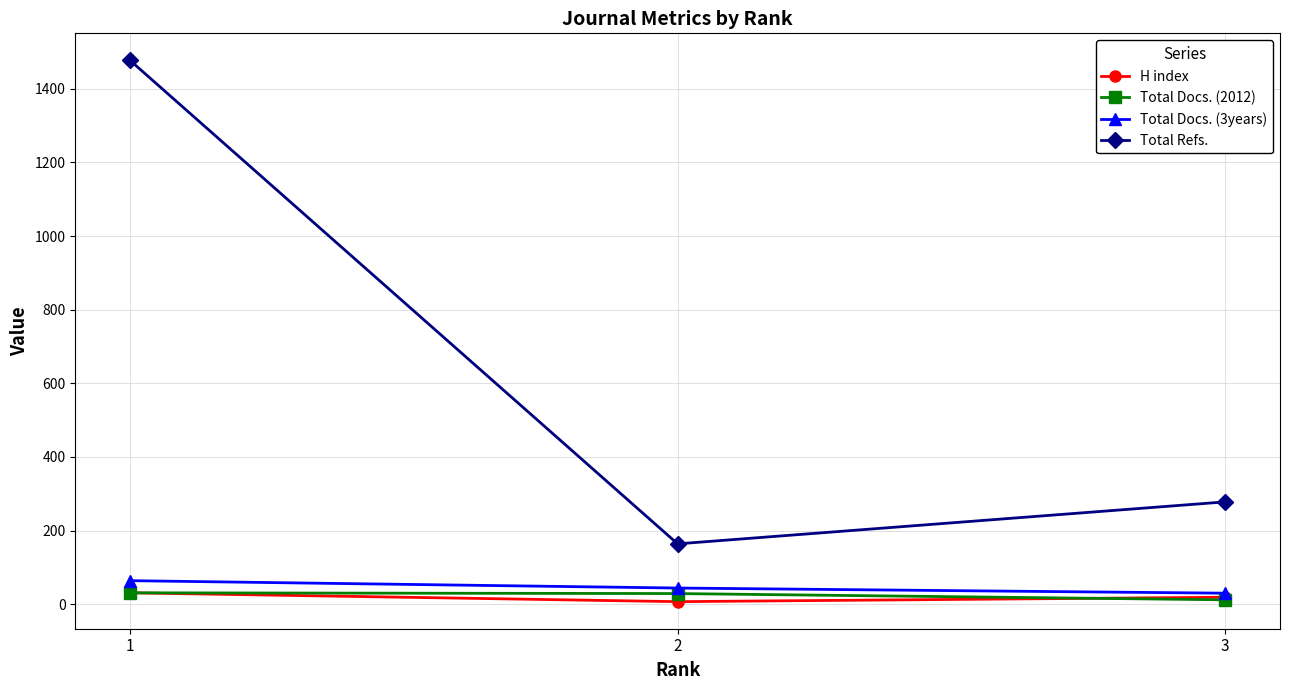

List the labels in order of Total Refs. value, smallest first.

2, 3, 1